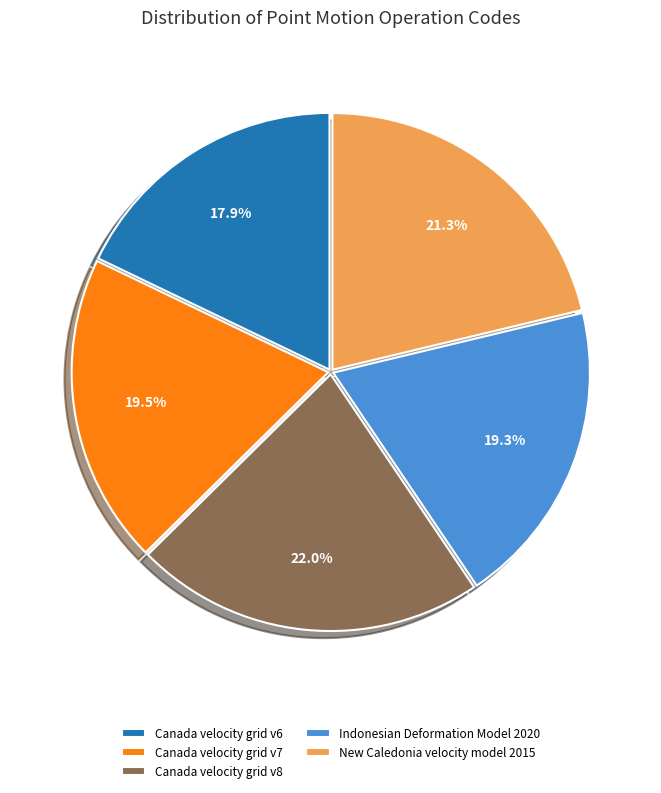

Approximately how many times larger is the value at Canada velocity grid v8 compared to New Caledonia velocity model 2015?

1.0